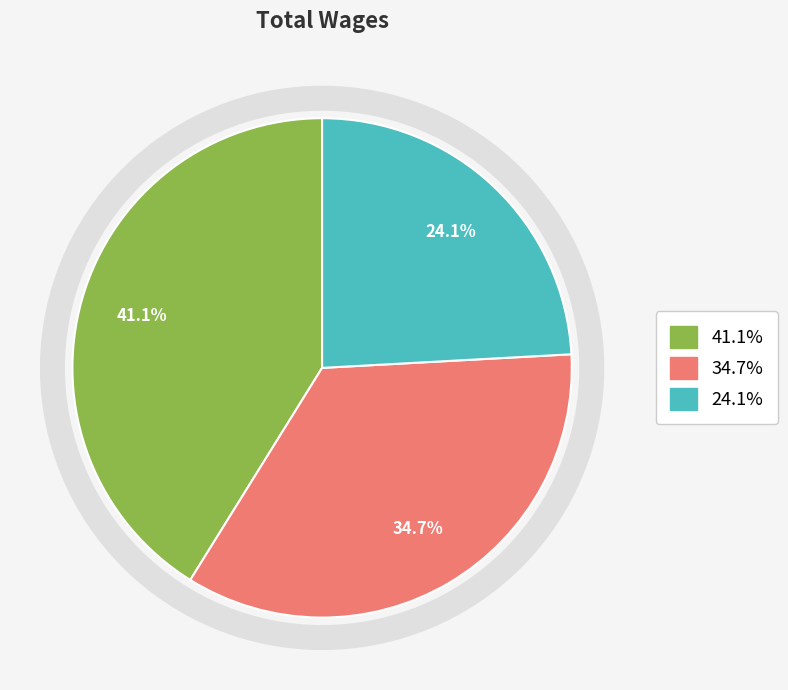

Does any single category account for the majority?

No